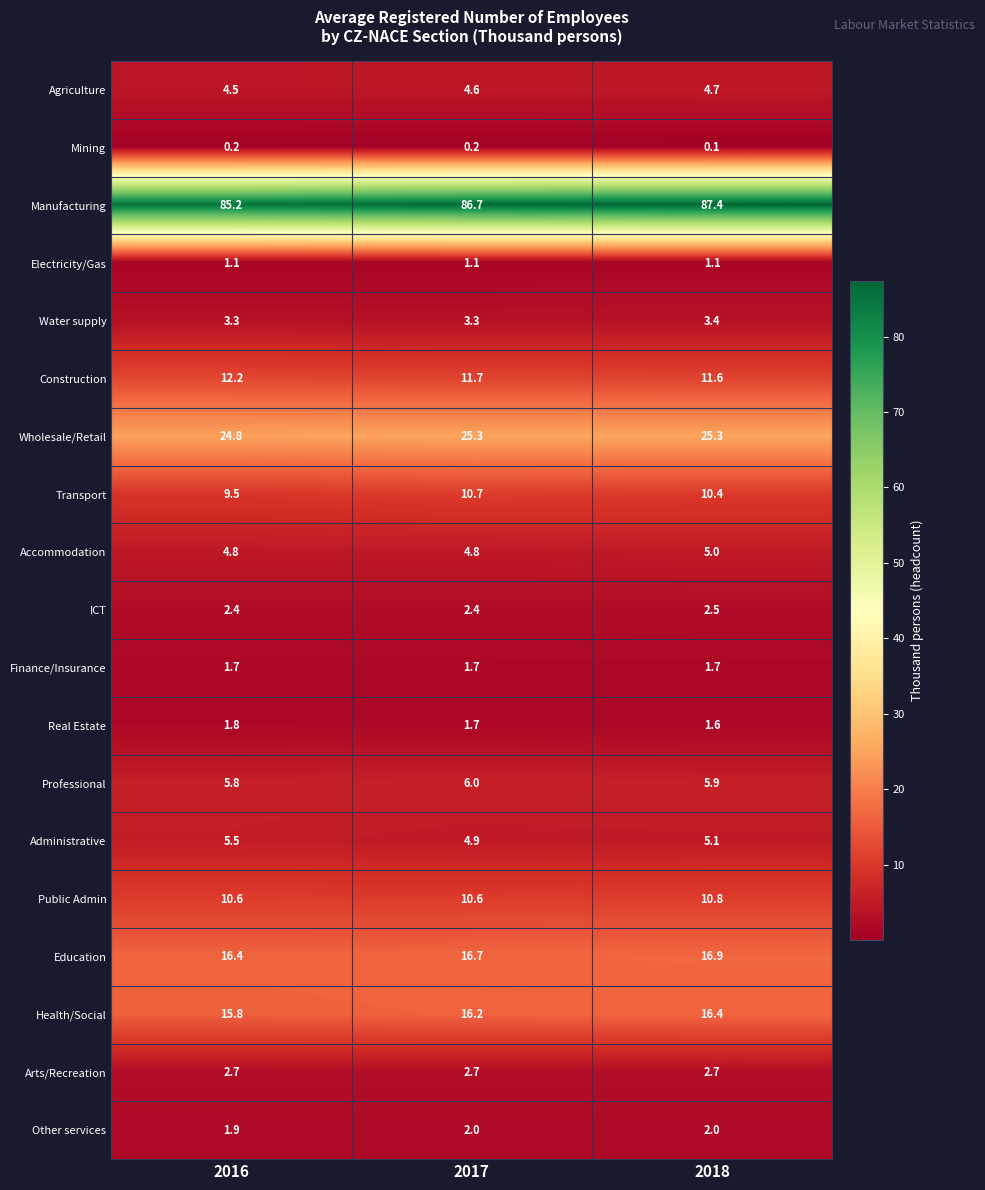

How many series are shown in this chart?

19